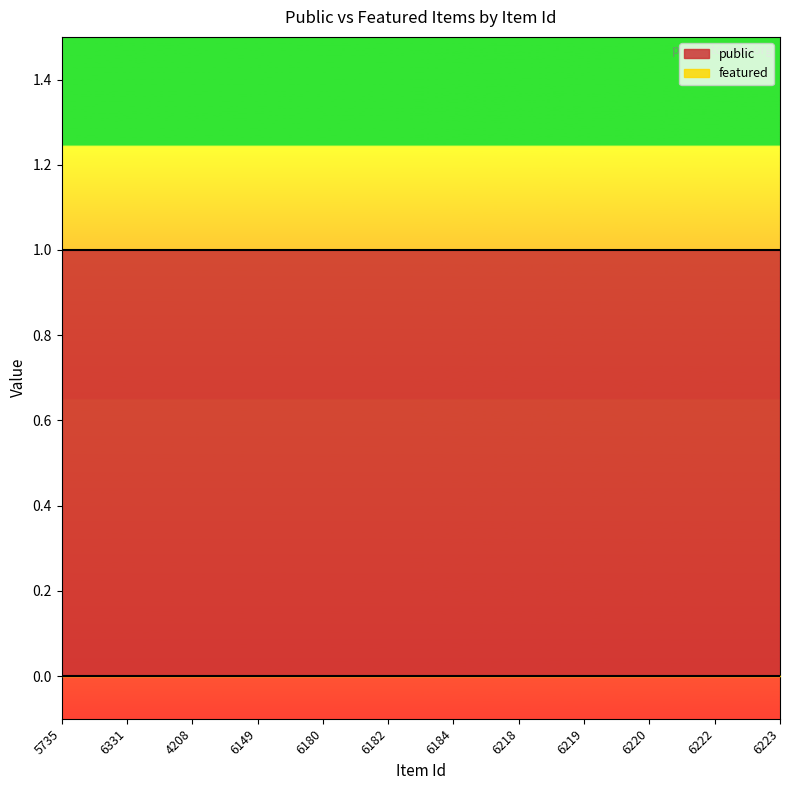

At which category is the sum across all series the highest?

5735